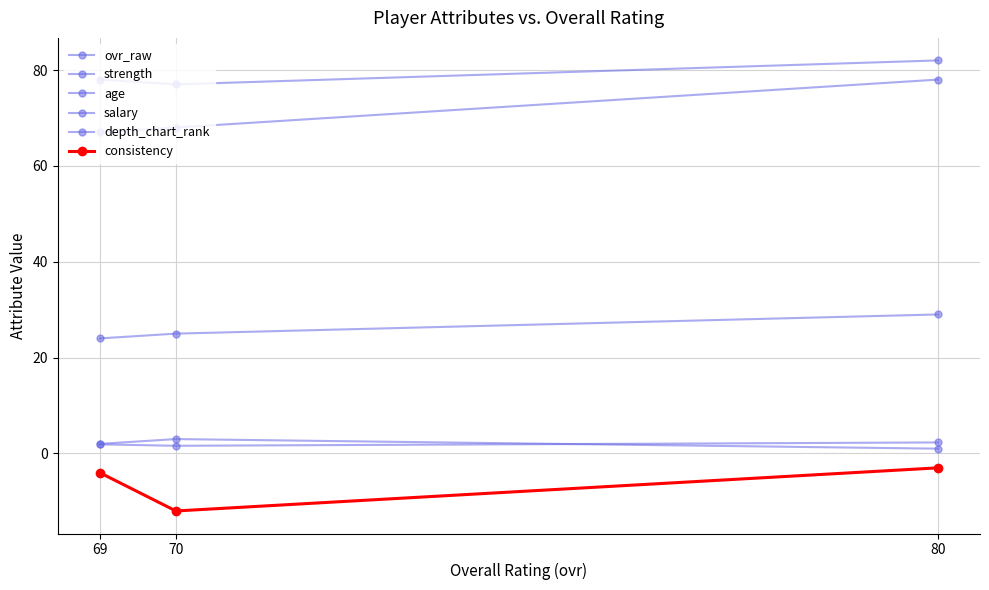

How many distinct data groups are displayed?

6